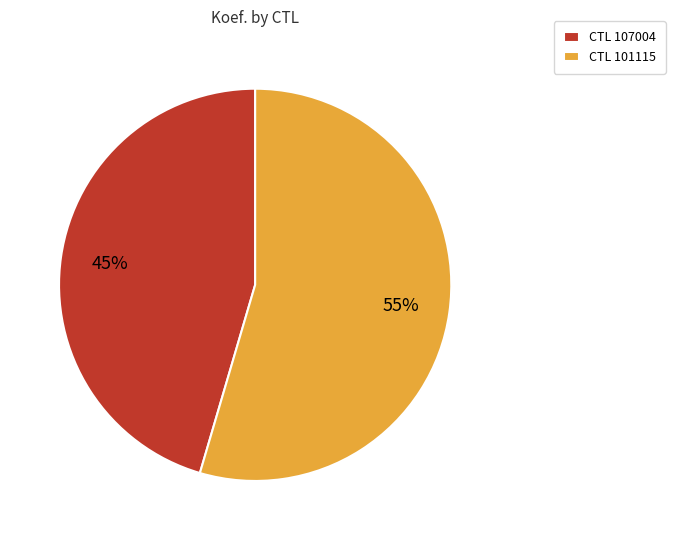

Is the sum of CTL 101115 and CTL 107004 greater than half?

Yes